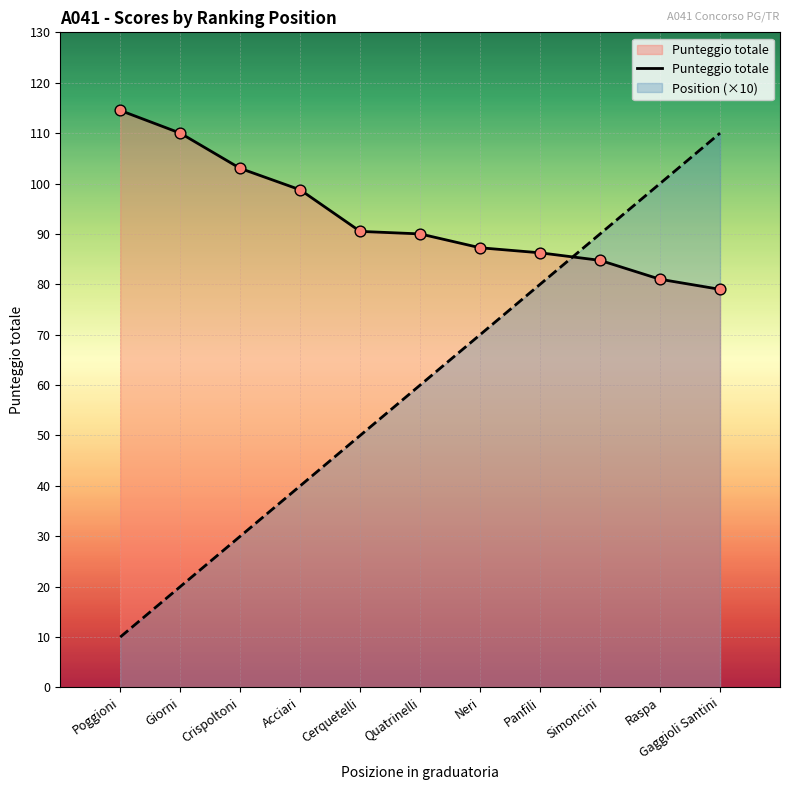

What are all the series names shown in the legend?

Position, Punteggio totale